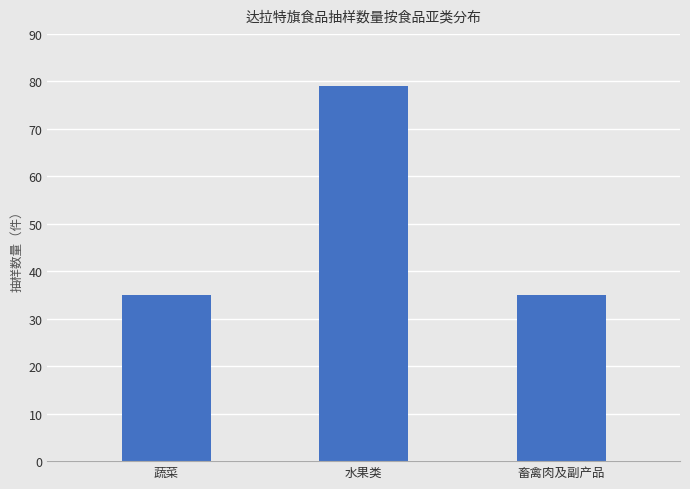

What is the value of the 3rd bar from the left?

35